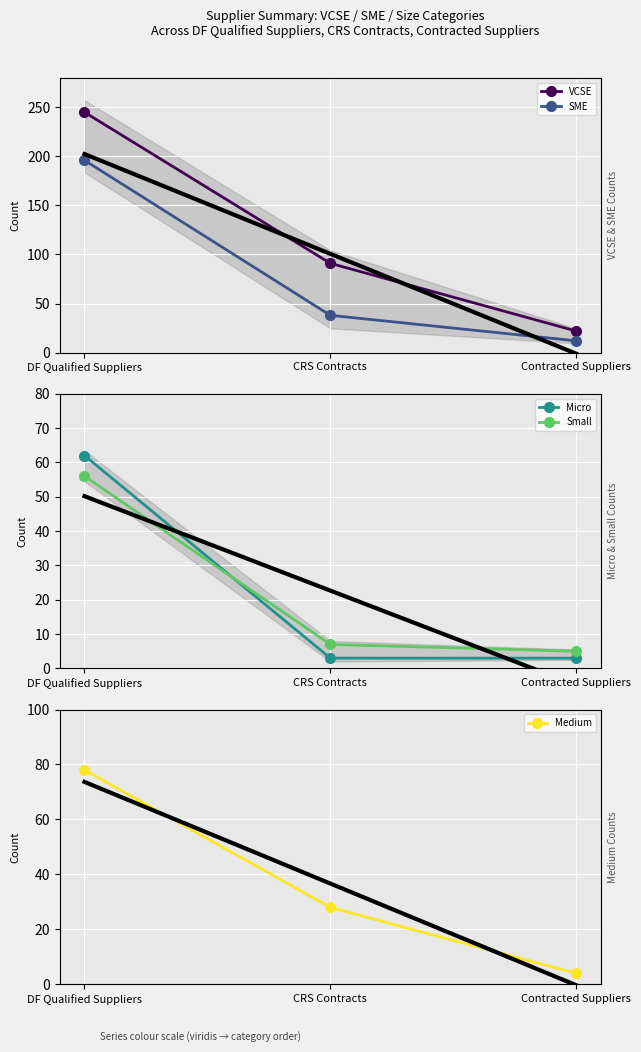

Reading left to right, what are all the values shown in this chart?

VCSE: 245	91	22
SME: 196	38	12
Micro: 62	3	3
Small: 56	7	5
Medium: 78	28	4